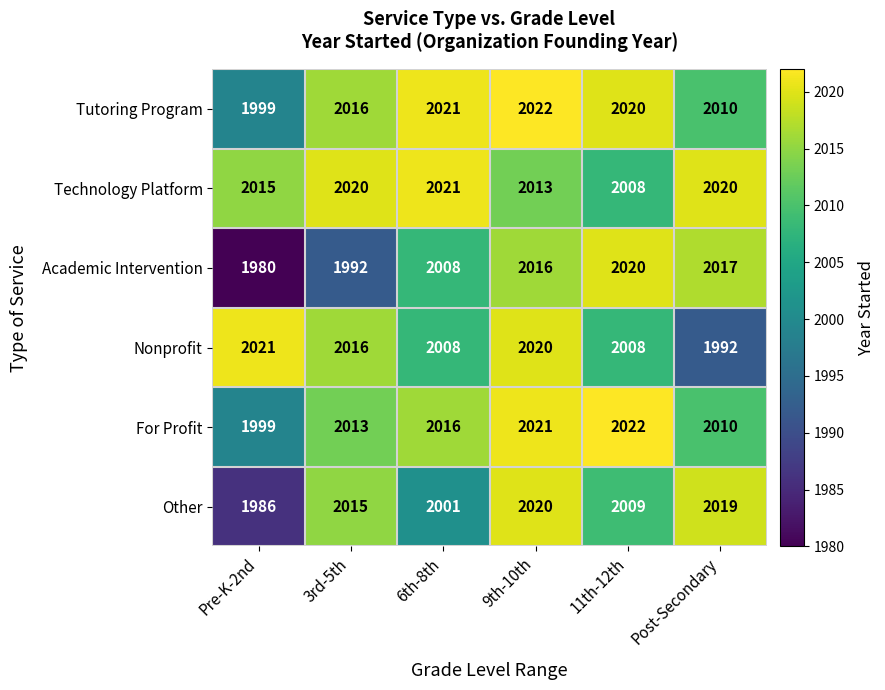

True or false: Nonprofit has a value of 2008 at 11th-12th.

True